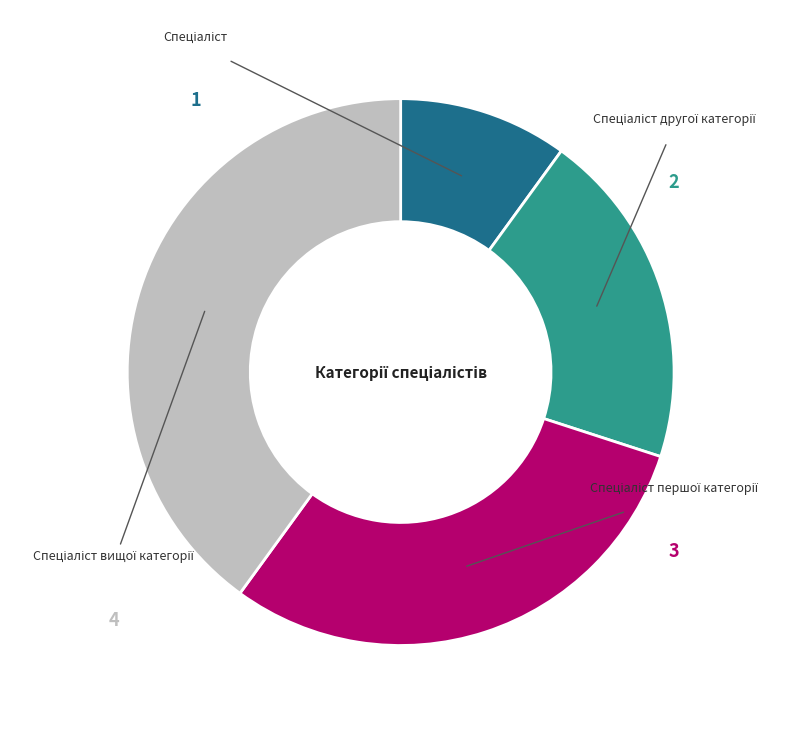

Does Спеціаліст першої категорії represent more than half of the total?

No